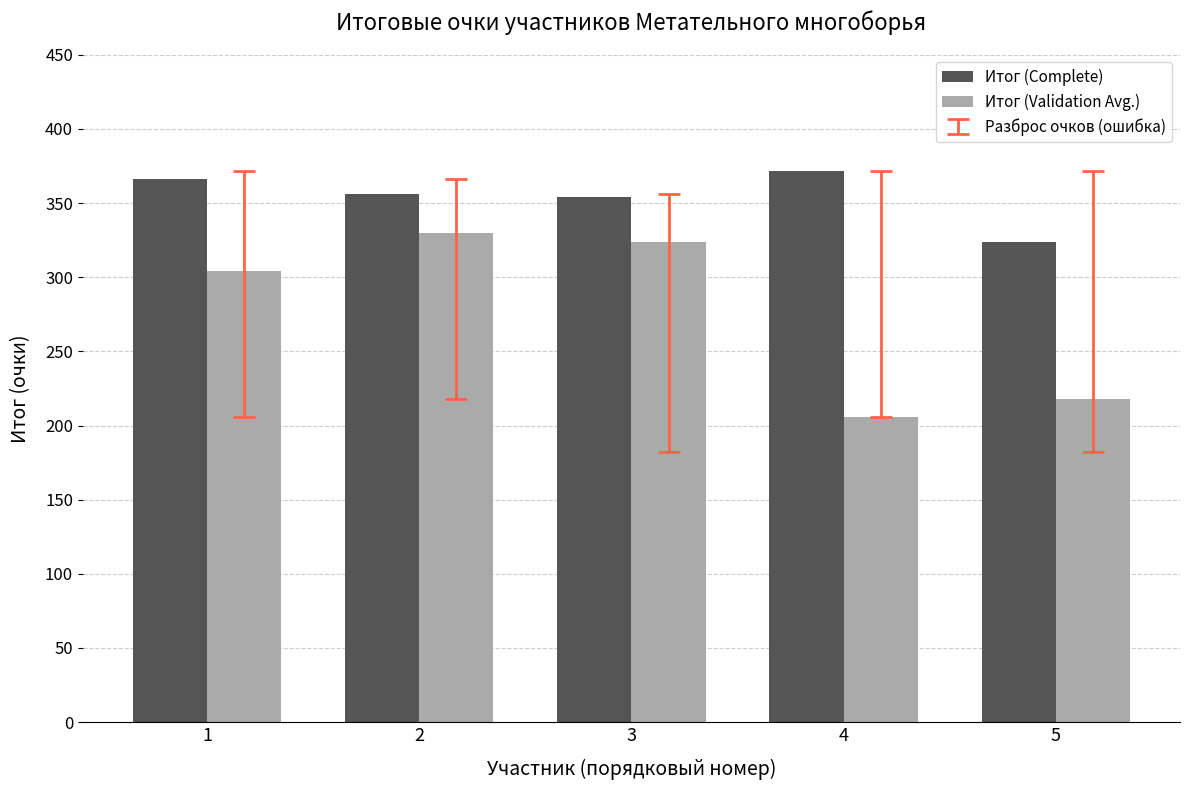

What is the minimum value for Итог (Validation Avg.)?

206